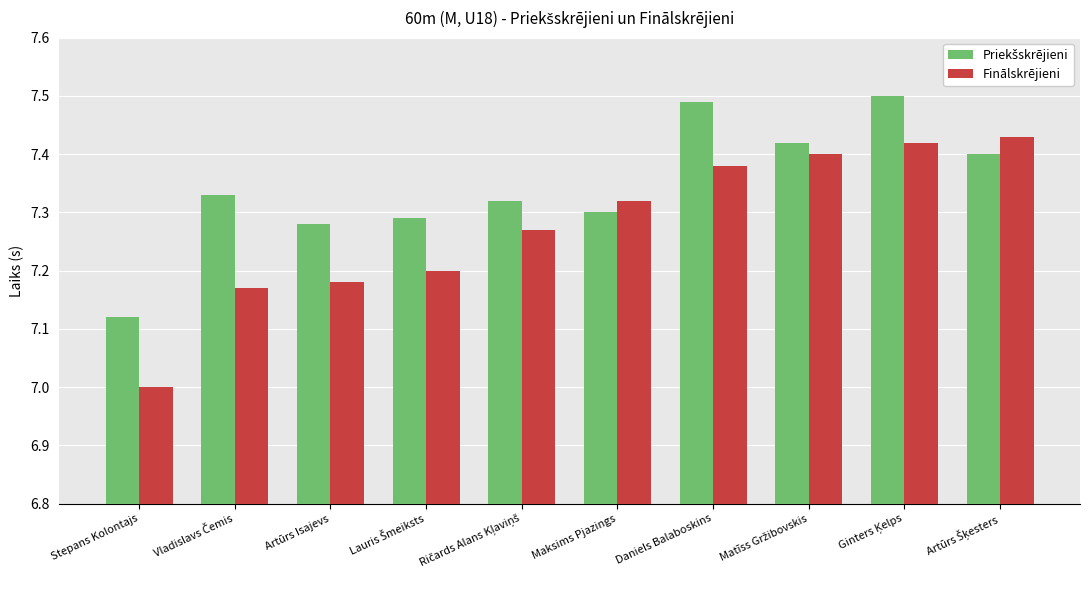

At how many categories does at least one series exceed 7?

10